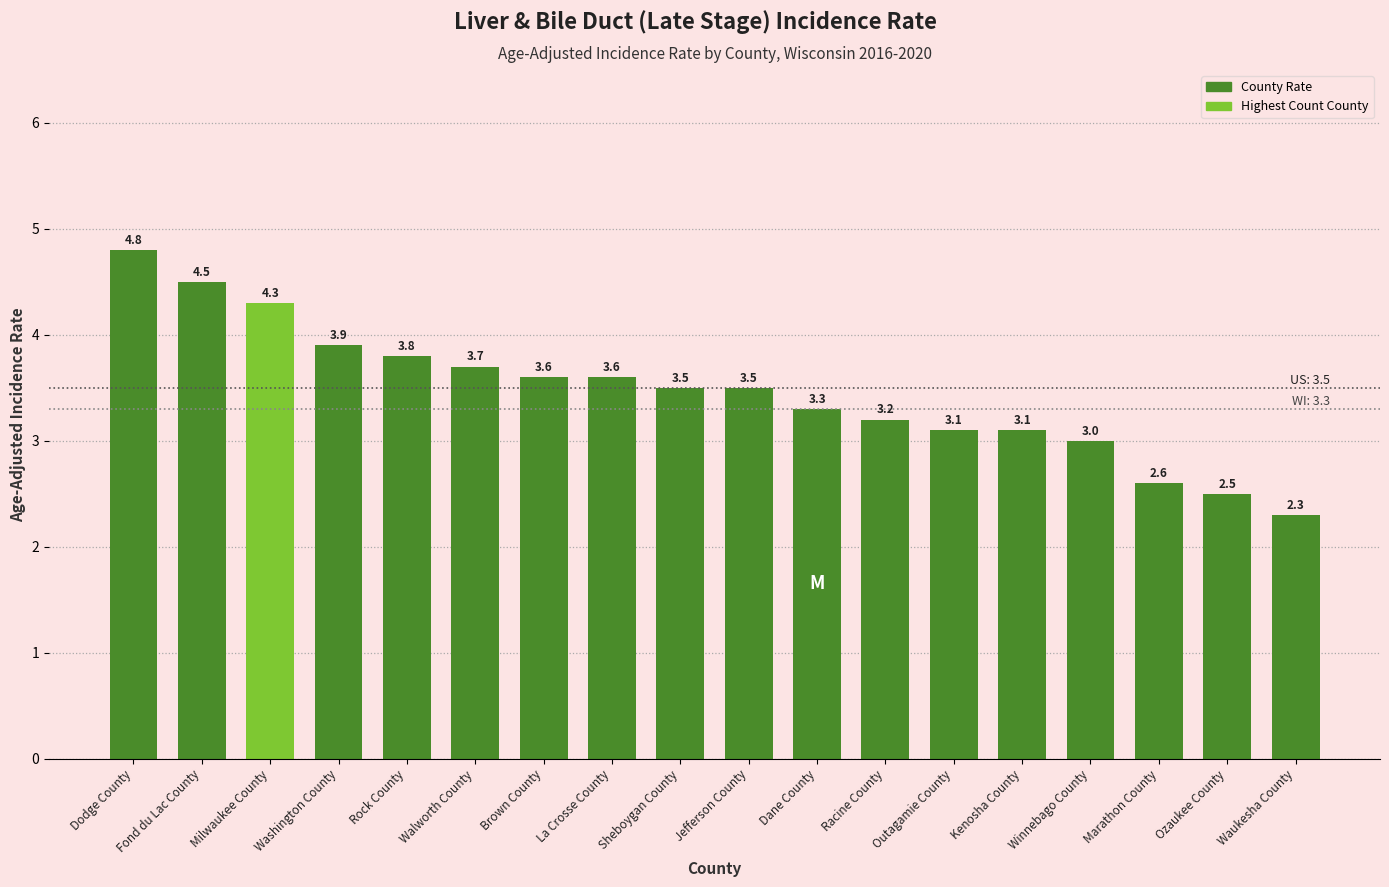

What is the sum of all values?

62.3